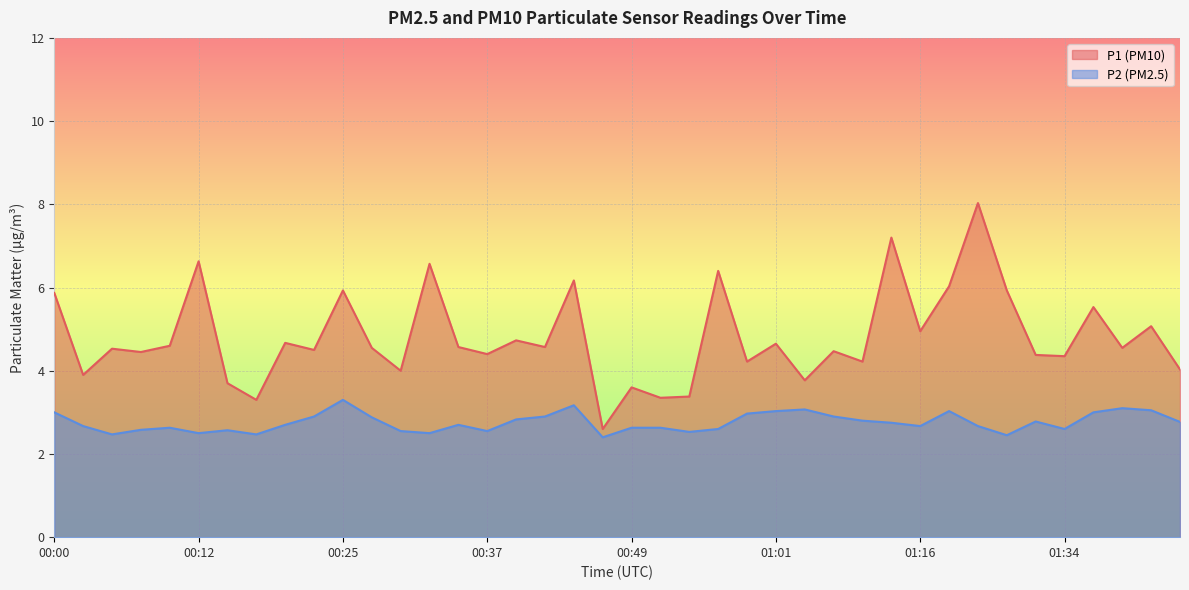

True or false: P2 and P1 cross at least once.

False